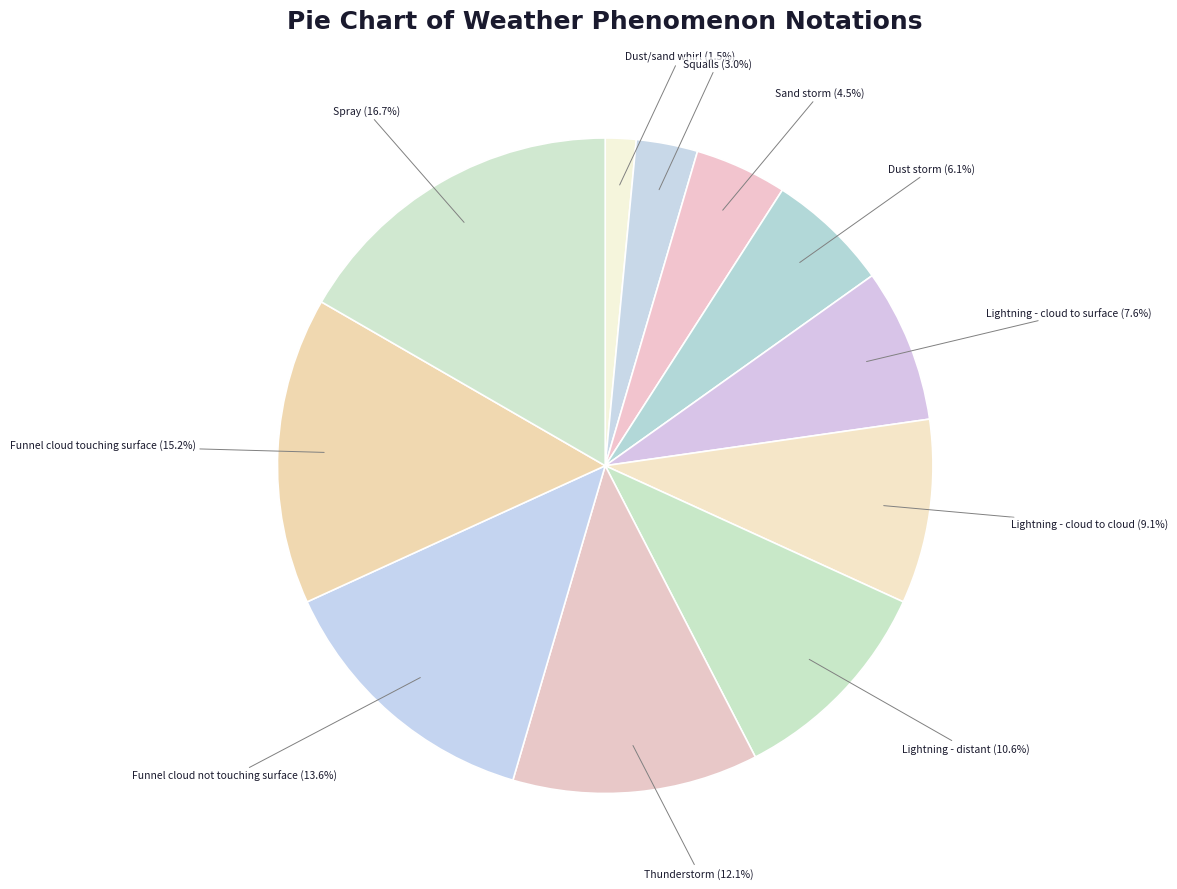

To the nearest percent, what percentage of the pie is Spray?

17%